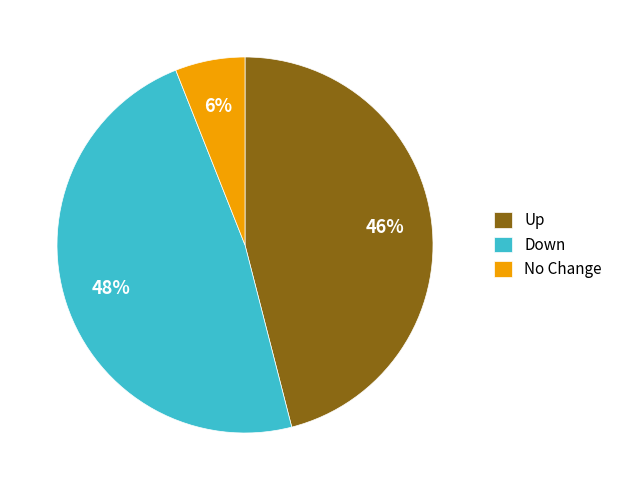

Rank the categories by value from highest to lowest.

Down, Up, No Change